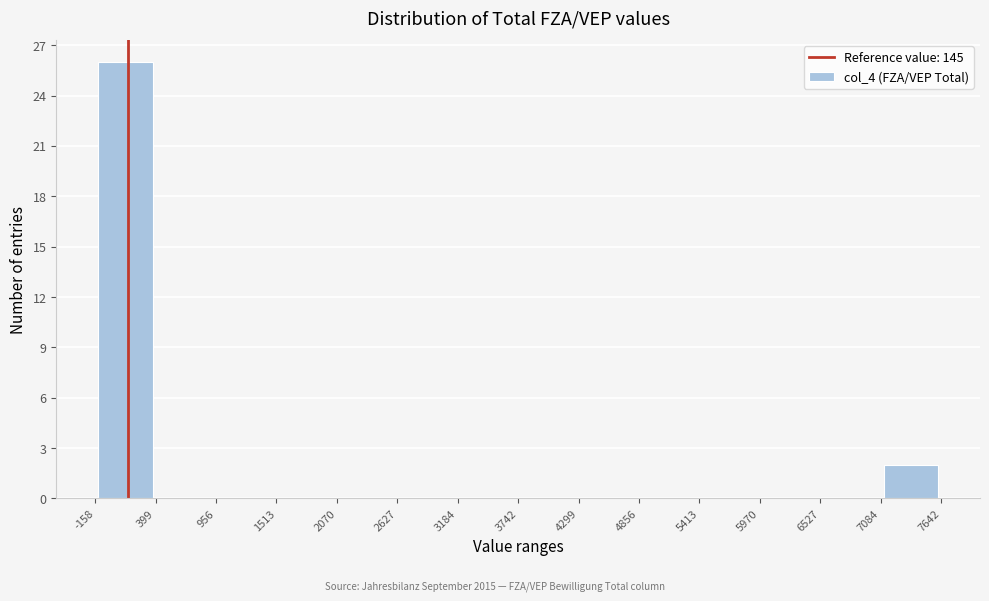

Which range on the x-axis has the tallest bar?

-158 to 399